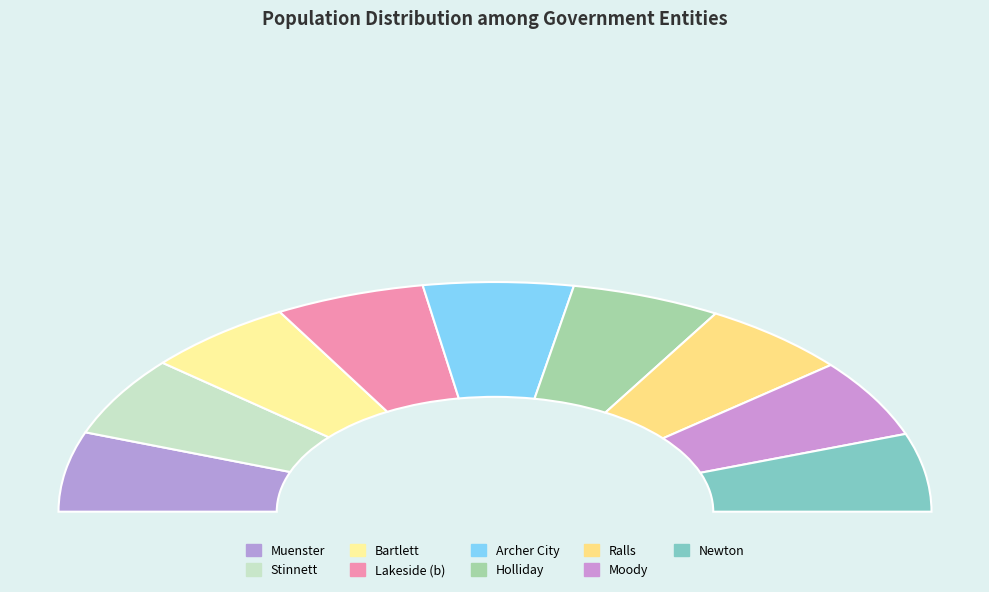

True or false: Archer City accounts for 11% of the total.

True